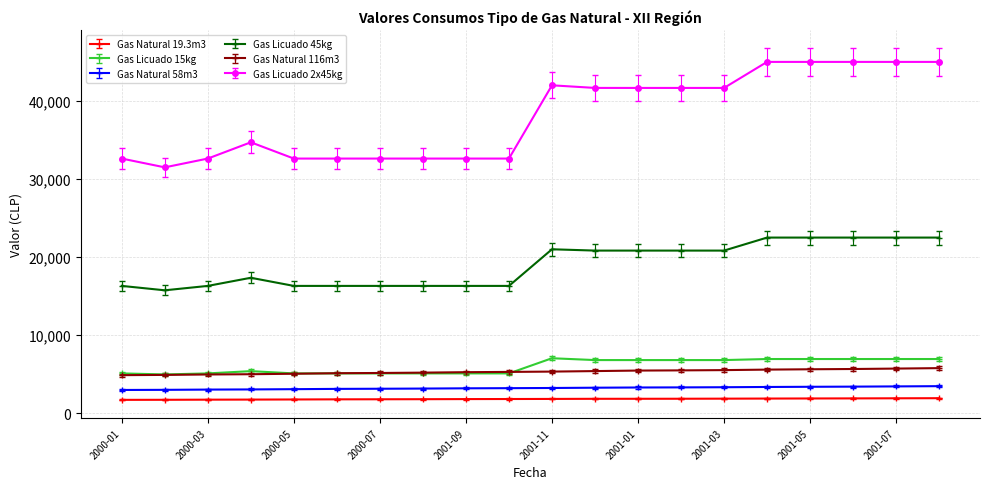

Which series has the largest range (max minus min)?

Gas Licuado 2x45kg